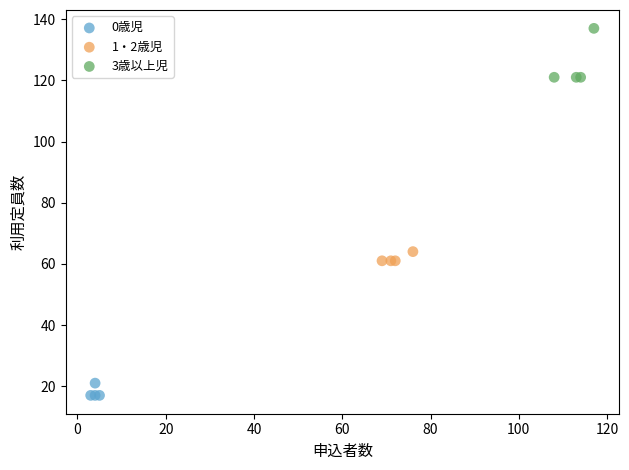

Which series has the widest spread of Y values?

3歳以上児